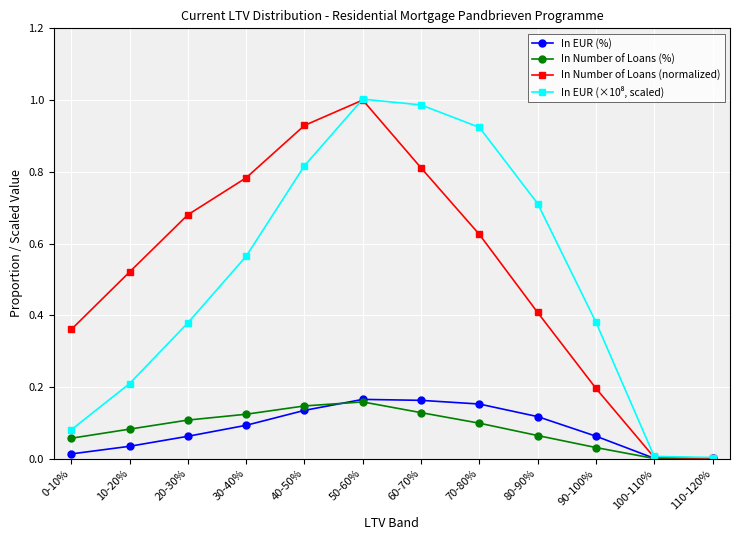

Which series changed the most between 20-30% and 100-110%?

In Number of Loans (normalized)